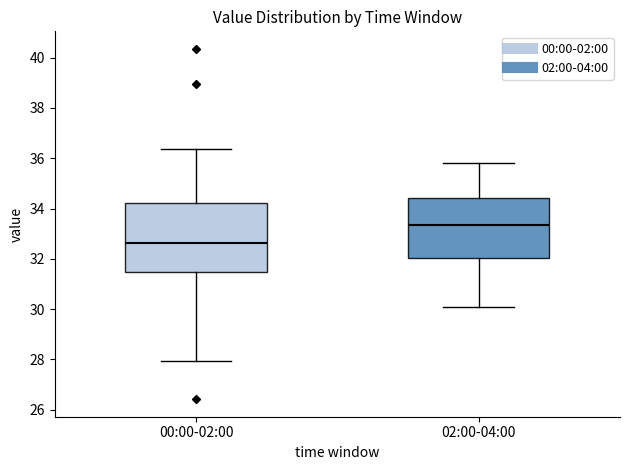

Reading left to right, transcribe this box plot: for each box, give where its median line is, the range the box spans, and where its two whiskers end, as read against the y-axis. The values are not printed on the chart, so give them approximately, as read against the axis.

00:00-02:00: median 32.6, box 31.4 to 34.2, whiskers 28.0 to 36.4
02:00-04:00: median 33.4, box 32.0 to 34.4, whiskers 30.2 to 35.8